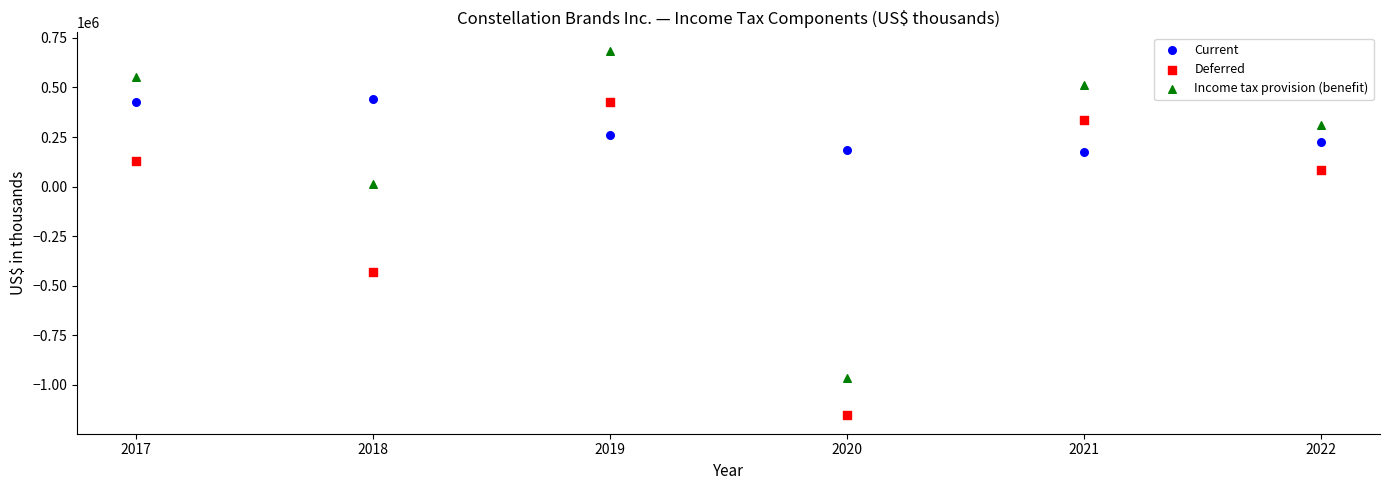

Which series reaches the maximum Y coordinate?

Income tax provision (benefit)